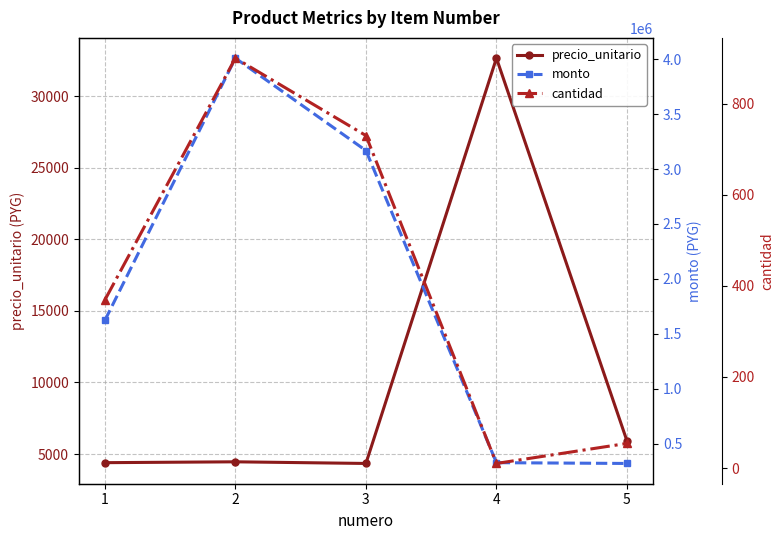

Between 3 and 4, which series saw the biggest shift?

monto